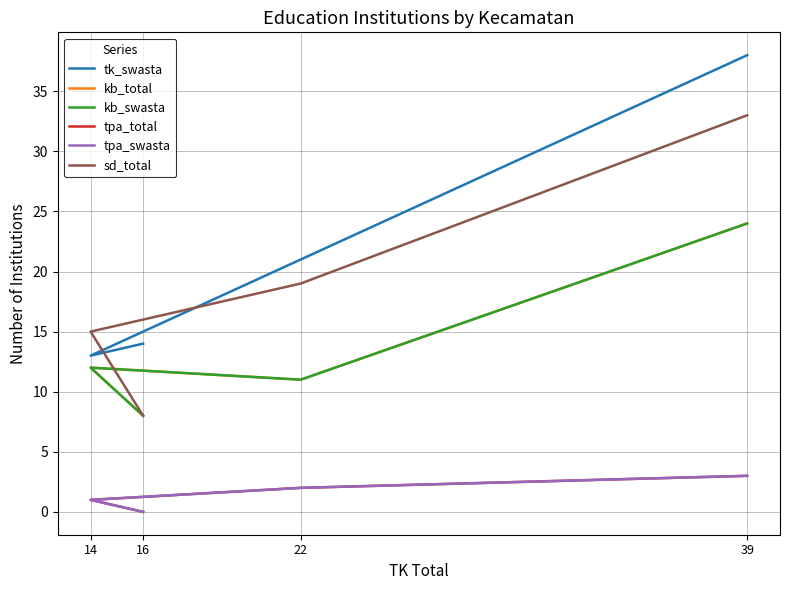

The value of tk_swasta at 14 is 13. True or false?

True